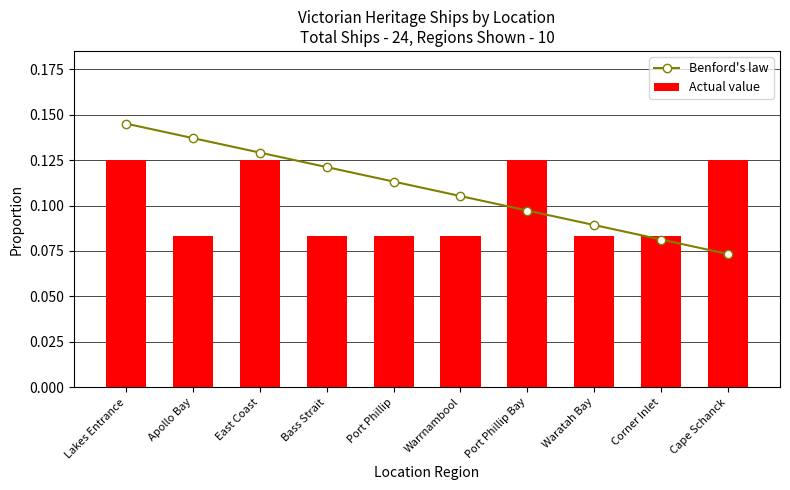

What is the average value of the Actual value series?

0.1